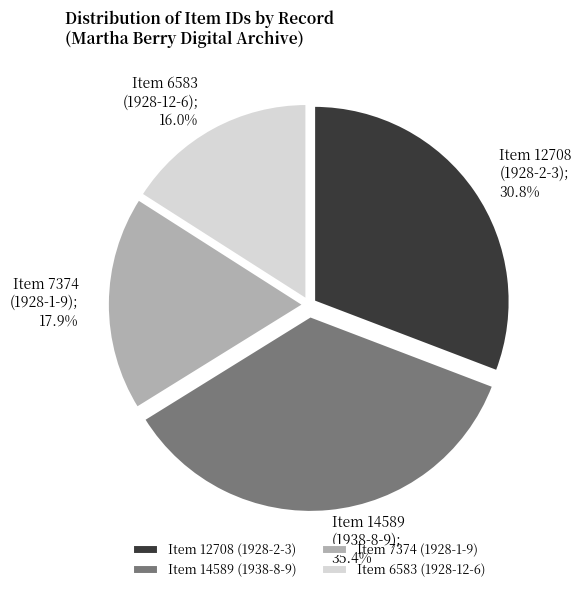

What is the largest slice in the pie chart?

Item 14589 (1938-8-9)